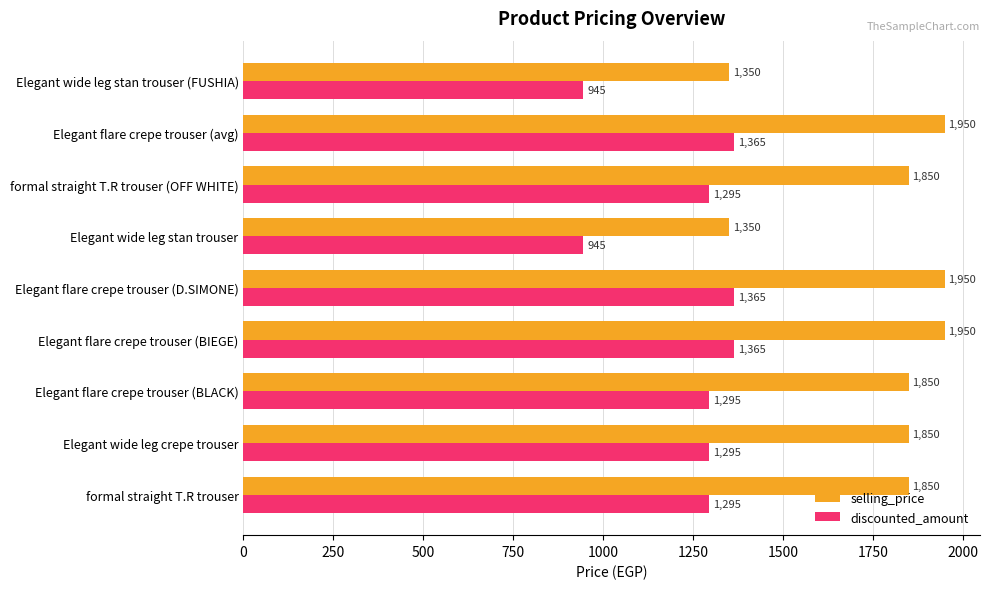

What is the highest value of the selling_price series?

1950